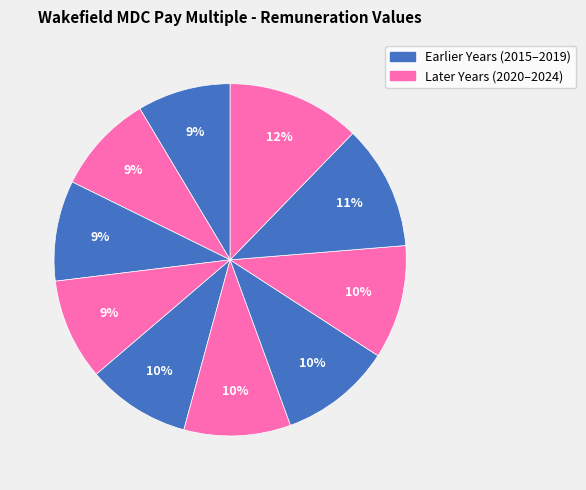

Count the number of slices in the pie.

10